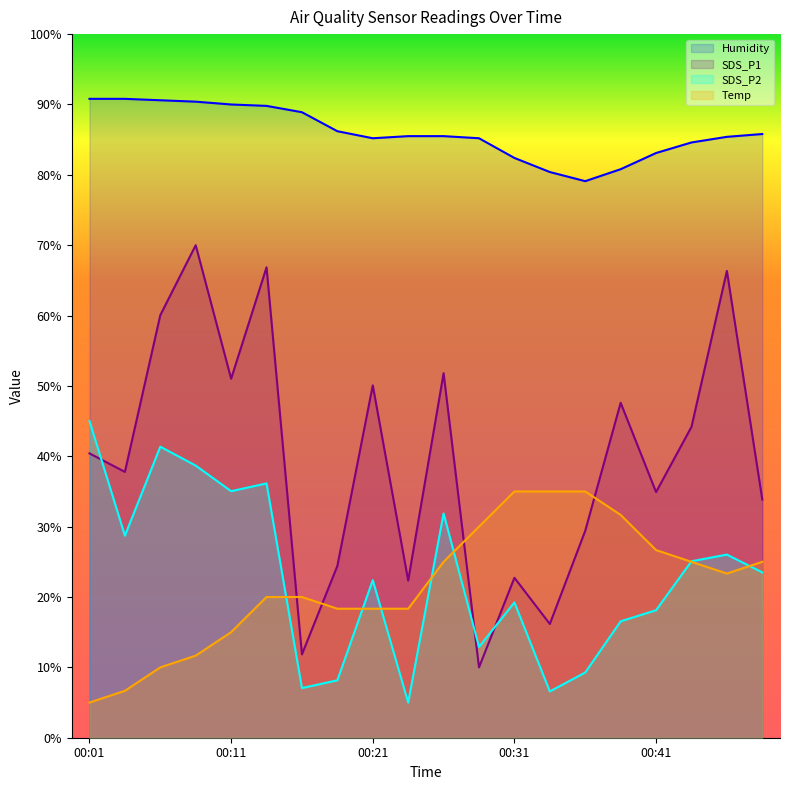

Is it true that Humidity equals 82.4 at 00:31?

True